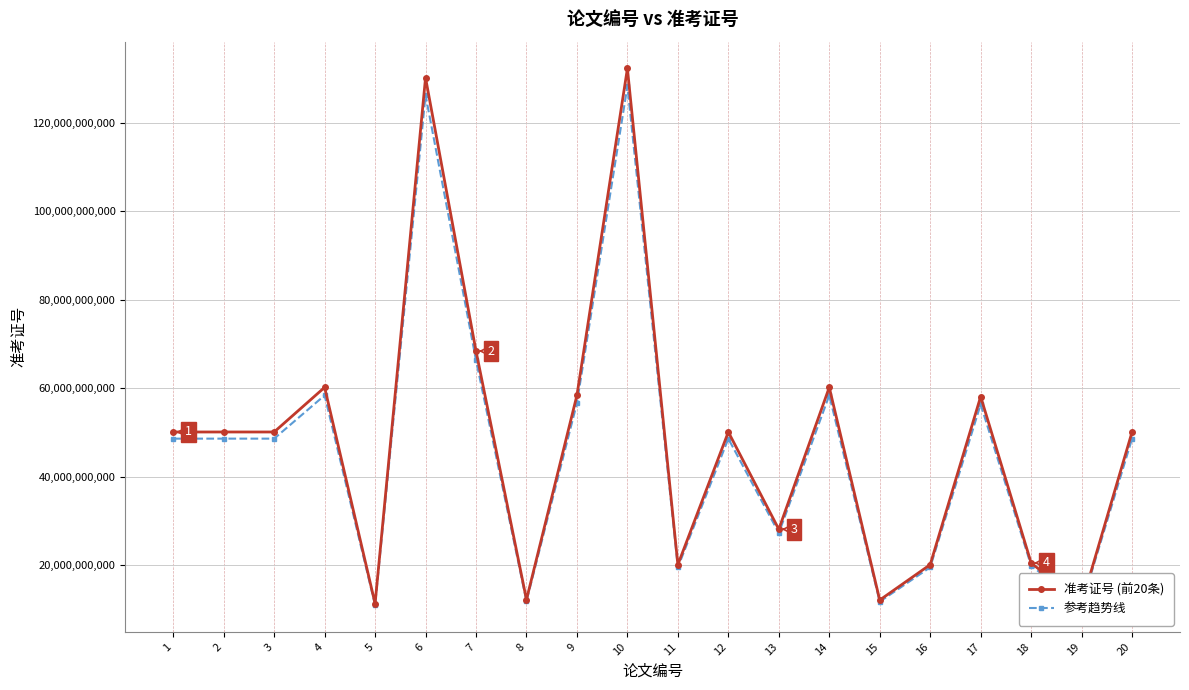

How many data points in 参考趋势线 are above 48612718233?

10